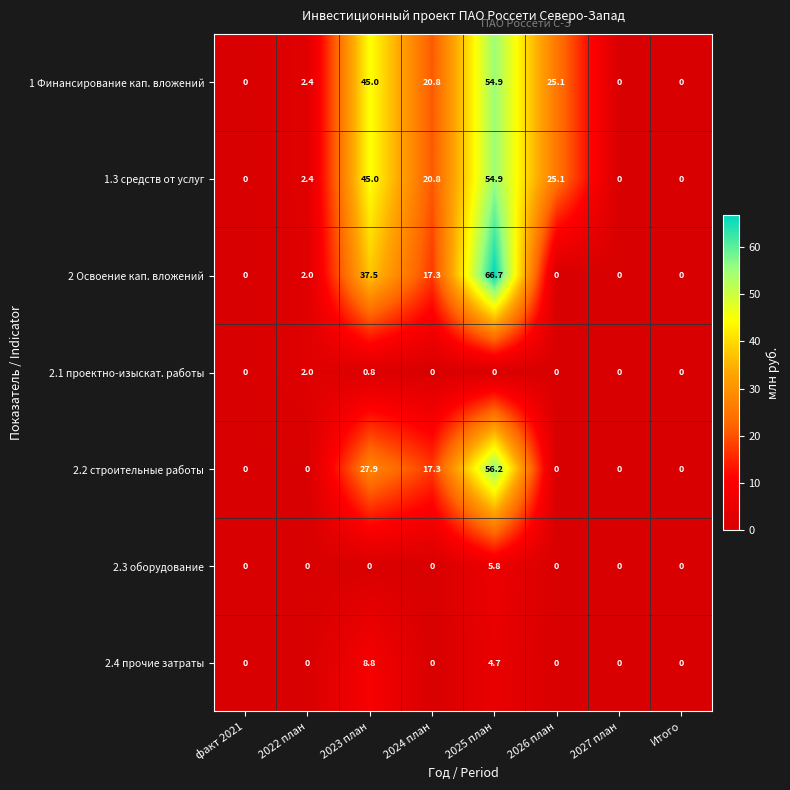

At how many categories does at least one series exceed 20?

4